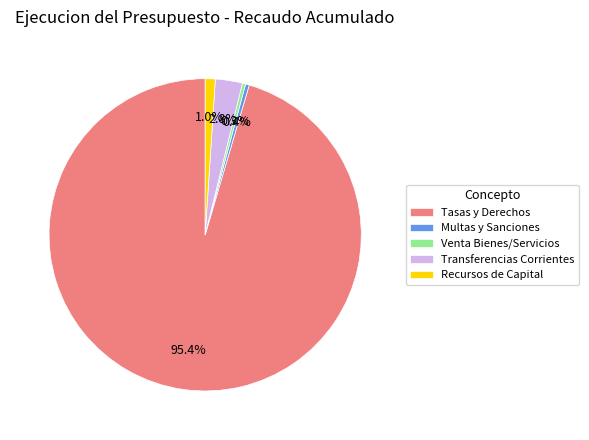

Between Transferencias Corrientes and Venta Bienes/Servicios, which is larger?

Transferencias Corrientes